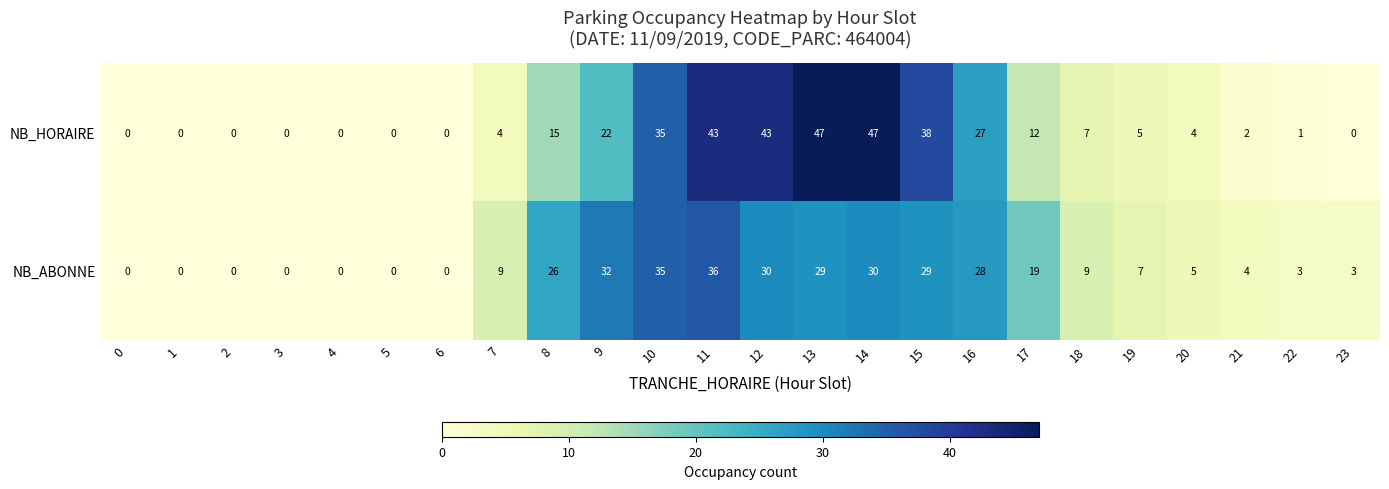

Where is NB_ABONNE nearest to the value 18?

17